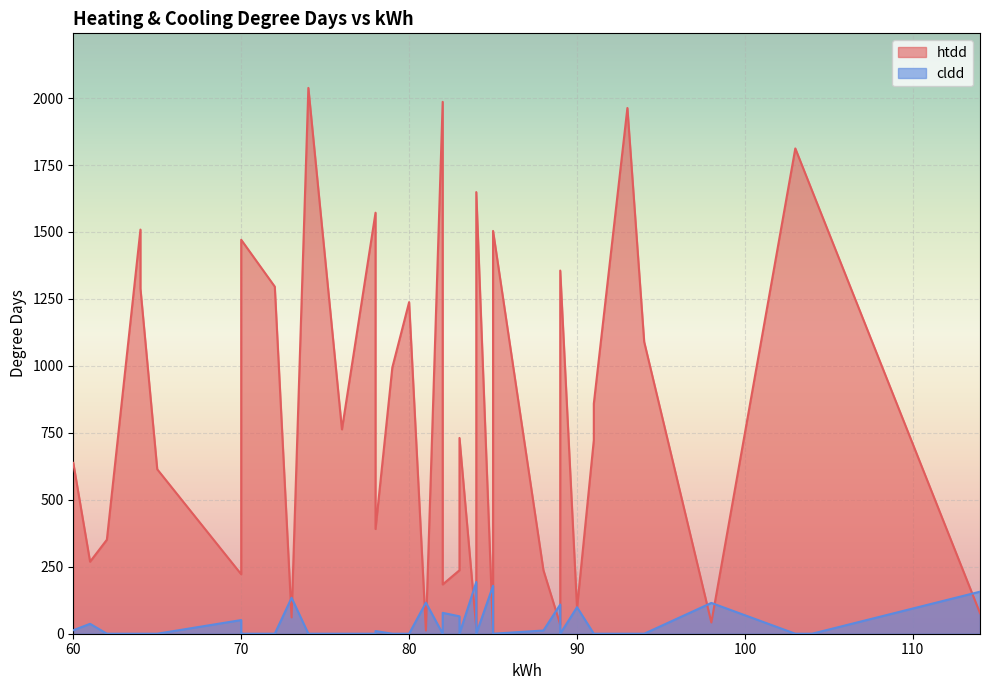

What is the difference between the cldd values at 60 and 74?

13